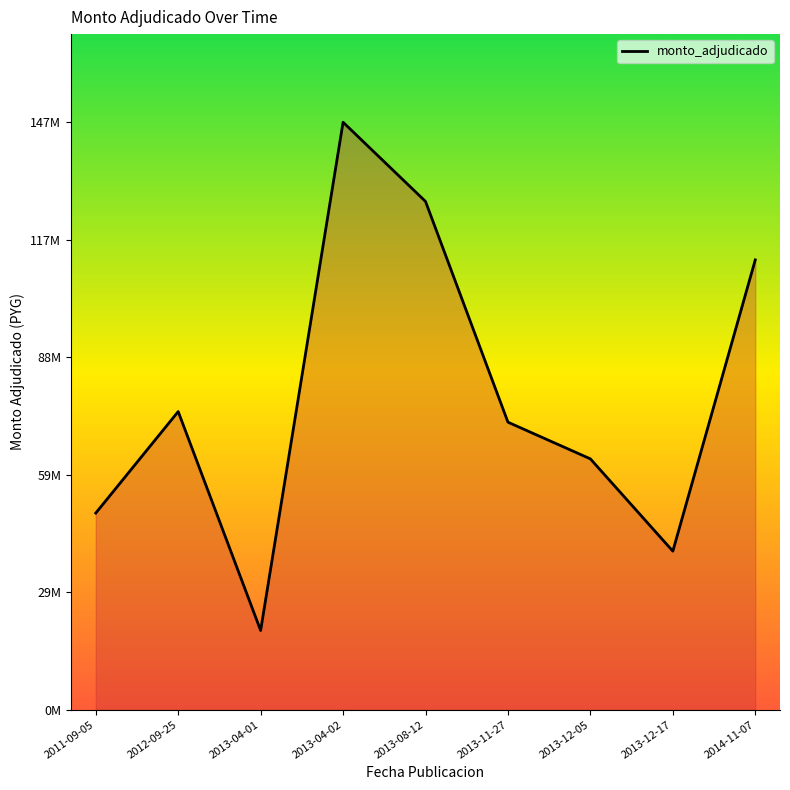

Does the chart have visible grid lines?

No